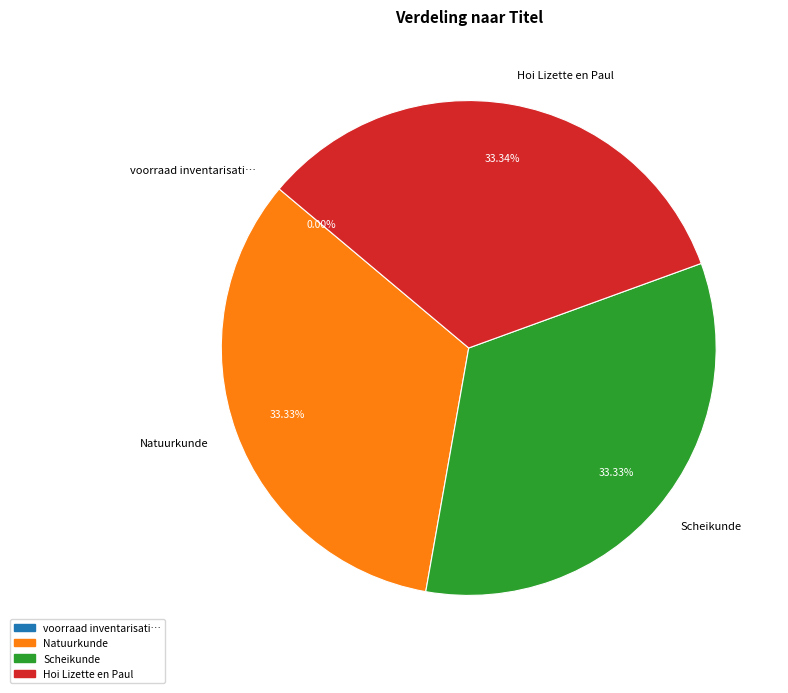

Is there any slice that represents more than half of the pie?

No